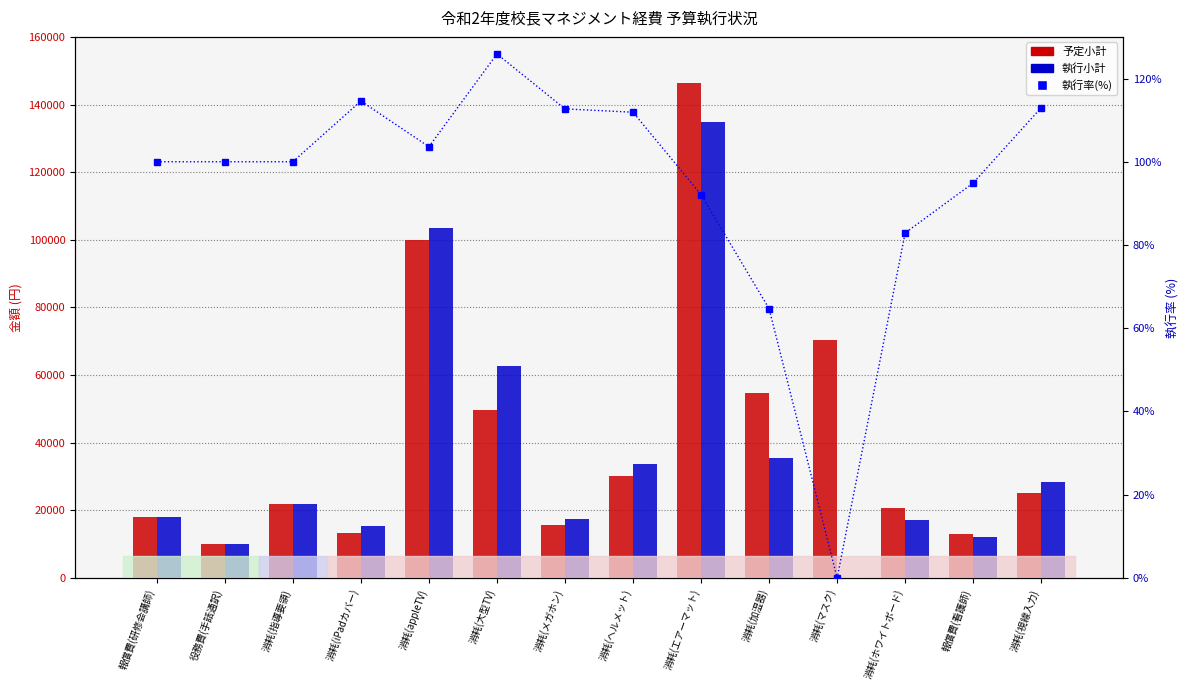

True or false: 執行小計 has a value of 15400.0 at 消耗(iPadカバー).

True